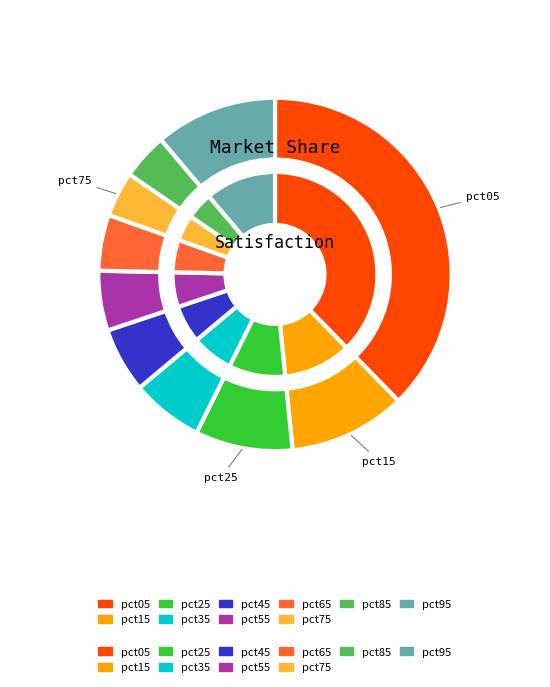

Does pct15 account for over 50% of the chart?

No